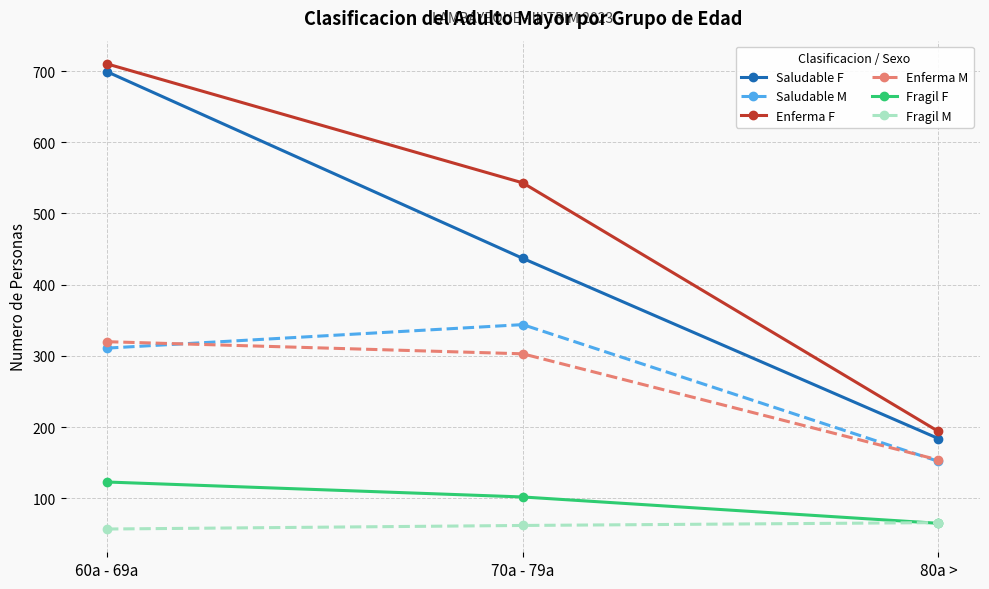

Is this an area chart (filled region under the line)?

No